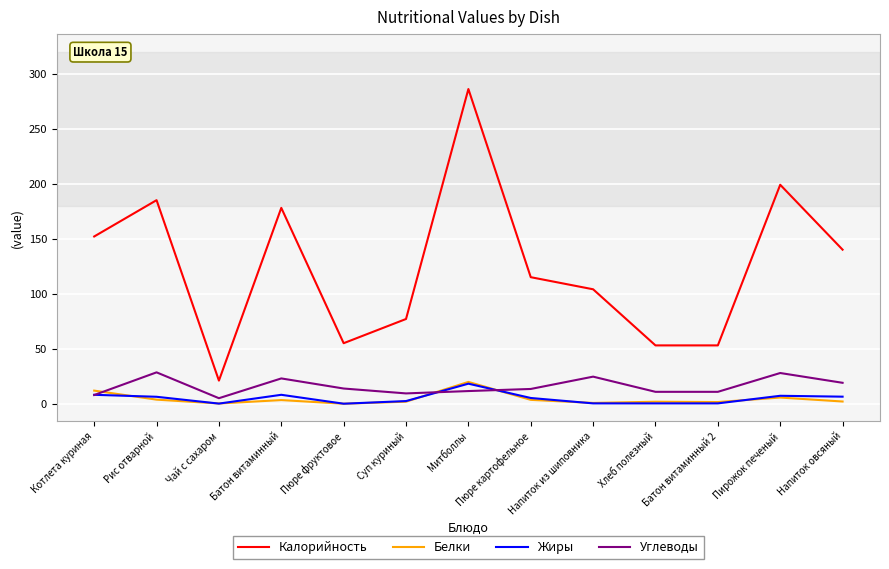

Which series has the largest total across all categories?

Калорийность